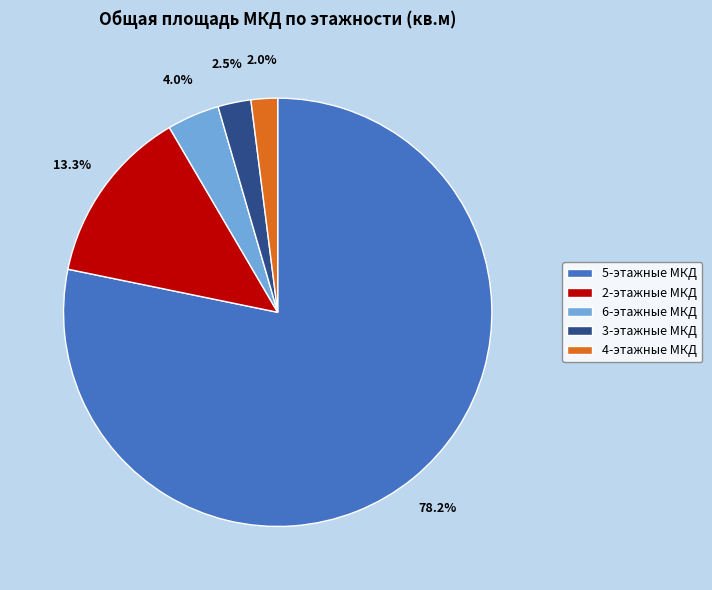

Is 5-этажные МКД the majority of the pie?

Yes